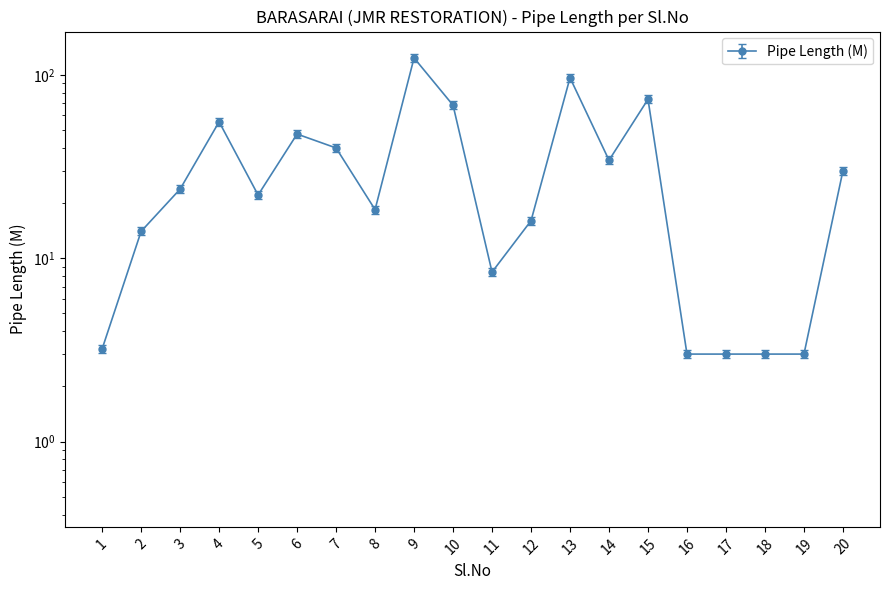

What is the value of the 20th point from the left?

30.0